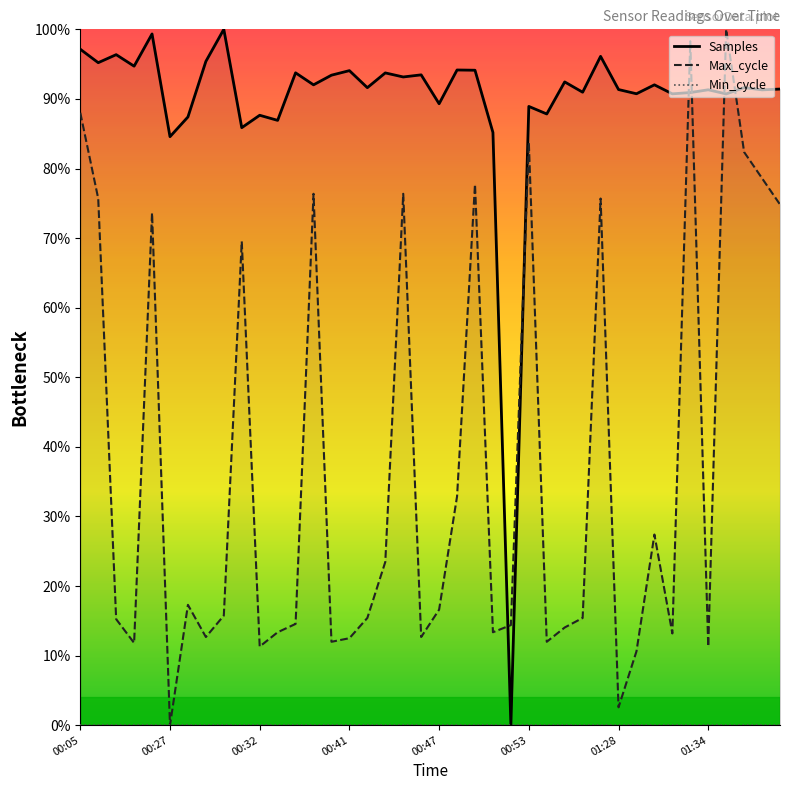

Reading left to right, extract all data points from this chart.

Samples: 97.1	95.2	96.4	94.7	99.3	84.6	87.4	95.4	100.0	85.9	87.7	86.9	93.8	92.0	93.4	94.1	91.6	93.7	93.2	93.5	89.3	94.2	94.1	85.2	0.0	88.9	87.8	92.4	91.0	96.1	91.3	90.7	92.0	90.7	90.9	91.3	90.7	91.6	91.3	91.4
Max_cycle: 88.0	75.7	15.2	11.8	73.6	0.0	17.3	12.7	15.8	69.5	11.3	13.4	14.6	76.4	12.0	12.5	15.4	23.5	76.4	12.7	16.6	32.9	77.7	13.4	14.4	83.7	12.0	14.0	15.4	75.7	2.6	10.6	27.4	13.2	98.3	11.3	100.0	82.4	78.6	74.8
Min_cycle: 0.0	0.0	0.0	0.0	0.0	0.0	0.0	0.0	0.0	0.0	0.0	0.0	0.0	0.0	0.0	0.0	0.0	0.0	0.0	0.0	0.0	0.0	0.0	0.0	0.0	0.0	0.0	0.0	0.0	0.0	0.0	0.0	0.0	0.0	0.0	0.0	0.0	0.0	0.0	0.0